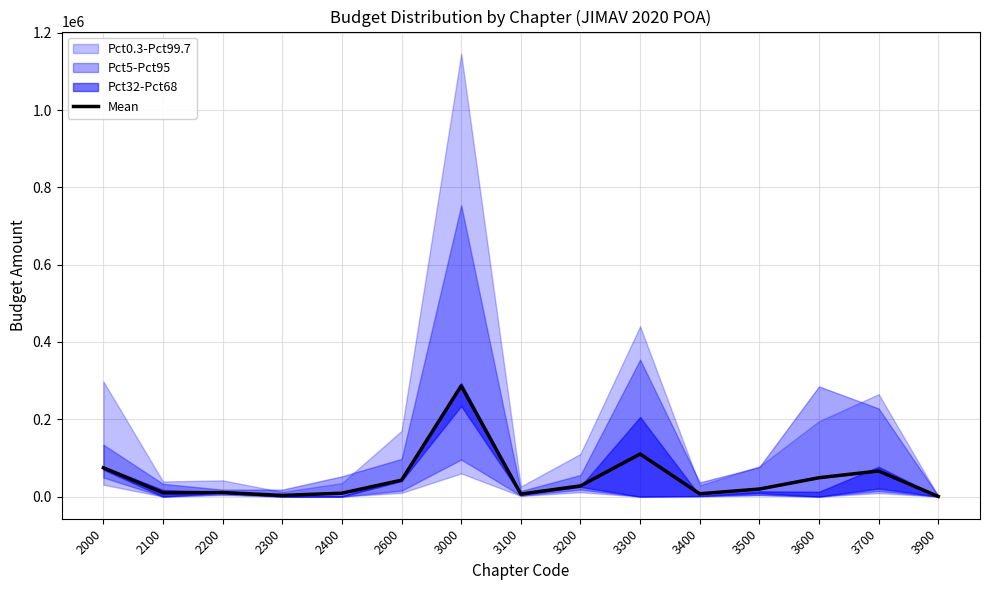

Rank the categories by value from highest to lowest.

3000, 3300, 2000, 3700, 3600, 2600, 3200, 3500, 2200, 2100, 2400, 3400, 3100, 2300, 3900